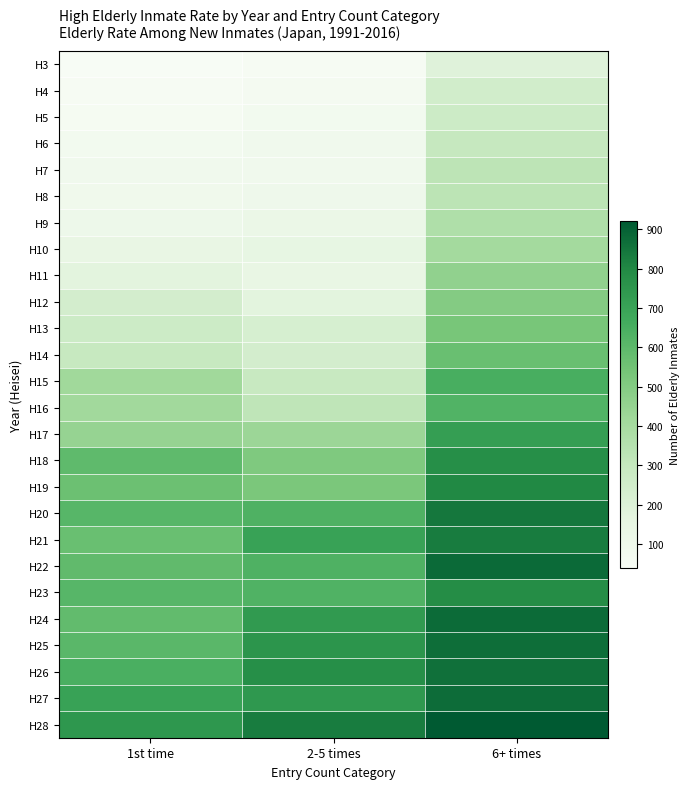

At 1st time, list the series in order from largest to smallest.

H28, H27, H26, H20, H23, H25, H18, H22, H24, H21, H19, H17, H15, H16, H14, H13, H12, H11, H10, H9, H8, H7, H6, H5, H4, H3